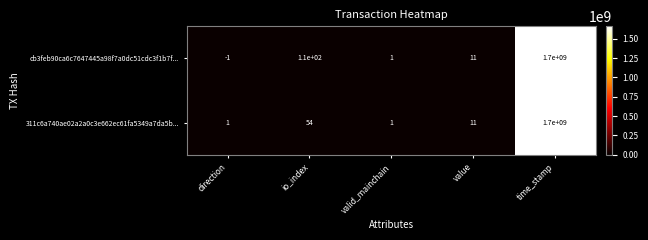

Is the value of cb3feb90ca6c7647445a98f7a0dc51cdc3f1b7f... at time_stamp greater than the value of 311c6a740ae02a2a0c3e662ec61fa5349a7da5b... at direction?

Yes